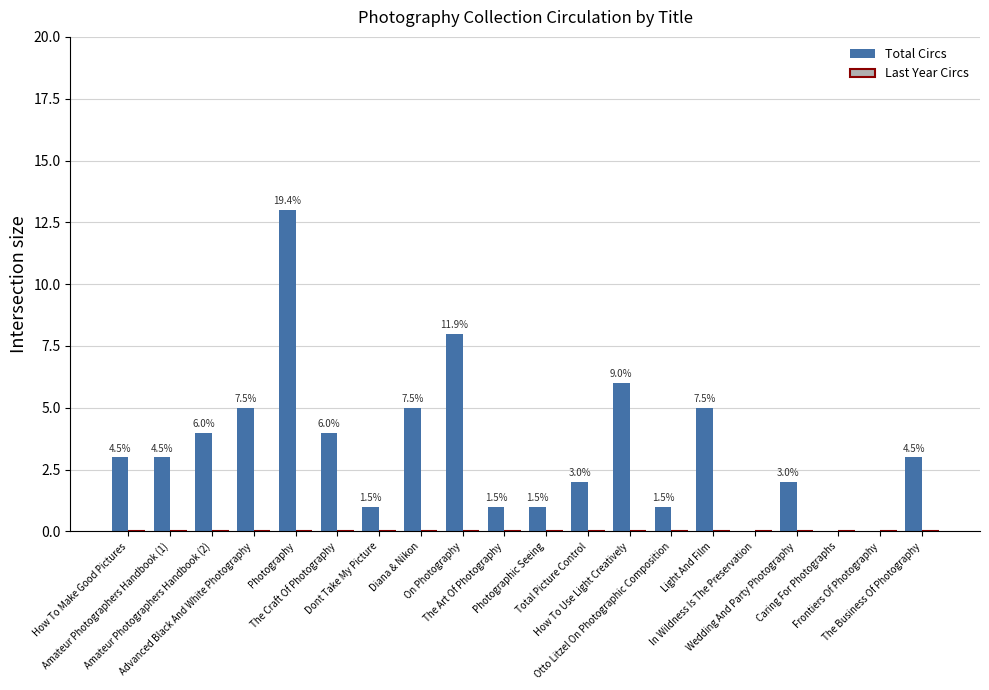

What is the maximum value shown in the chart?

13